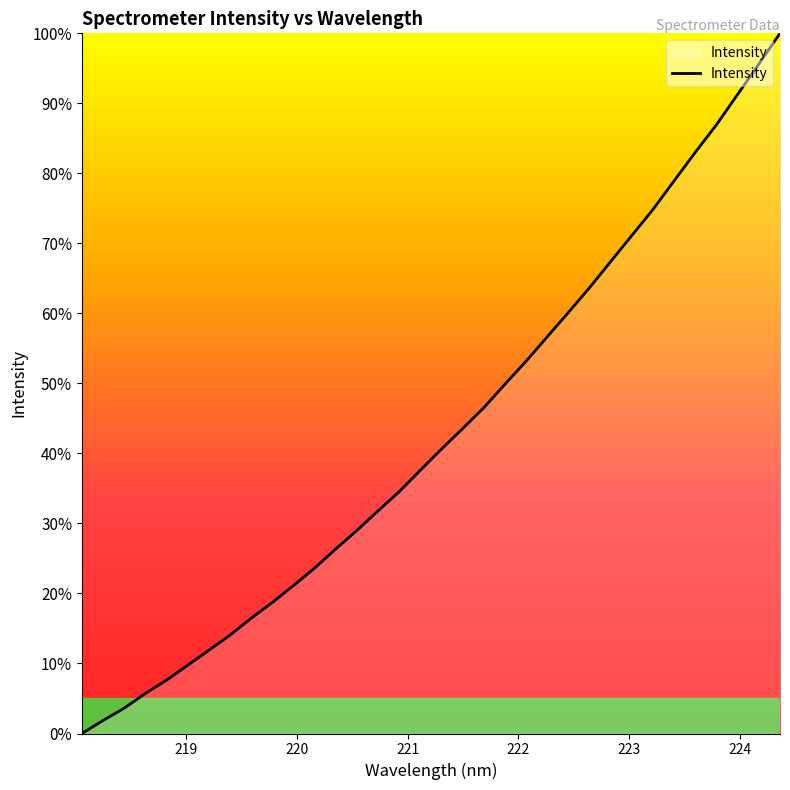

What is the maximum value shown in the chart?

100.0